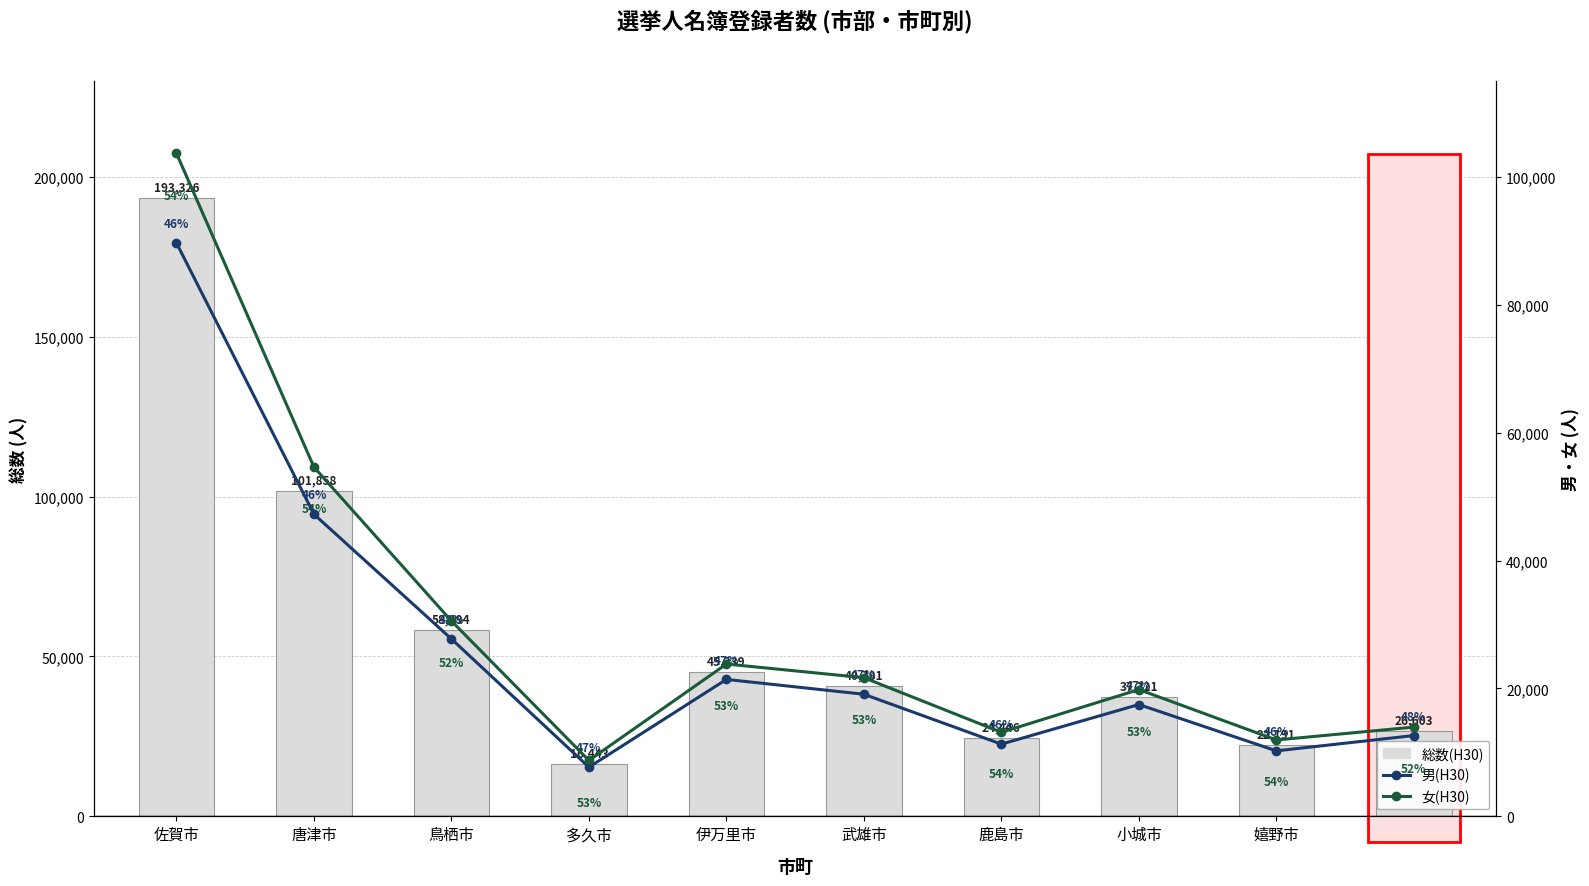

Reading left to right, what are all the values shown in this chart?

総数(H30): 佐賀市=193326	唐津市=101858	鳥栖市=58294	多久市=16443	伊万里市=45239	武雄市=40781	鹿島市=24446	小城市=37321	嬉野市=22191	神埼市=26603
男(H30): 佐賀市=89657	唐津市=47247	鳥栖市=27744	多久市=7694	伊万里市=21418	武雄市=19096	鹿島市=11300	小城市=17490	嬉野市=10246	神埼市=12640
女(H30): 佐賀市=103669	唐津市=54611	鳥栖市=30550	多久市=8749	伊万里市=23821	武雄市=21685	鹿島市=13146	小城市=19831	嬉野市=11945	神埼市=13963